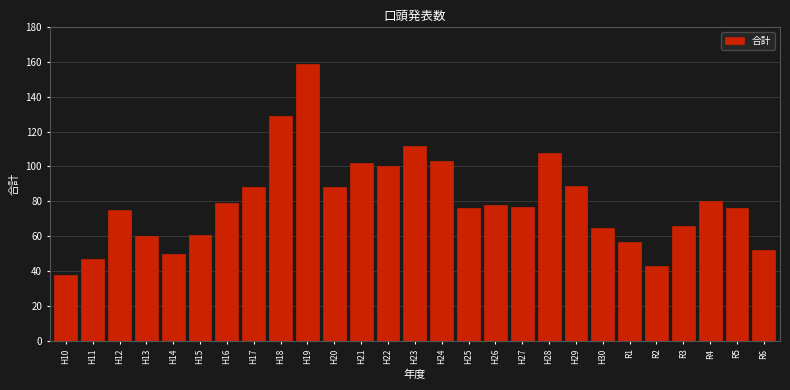

Reading left to right, extract all data points from this chart.

38	47	75	60	50	61	79	88	129	159	88	102	100	112	103	76	78	77	108	89	65	57	43	66	80	76	52